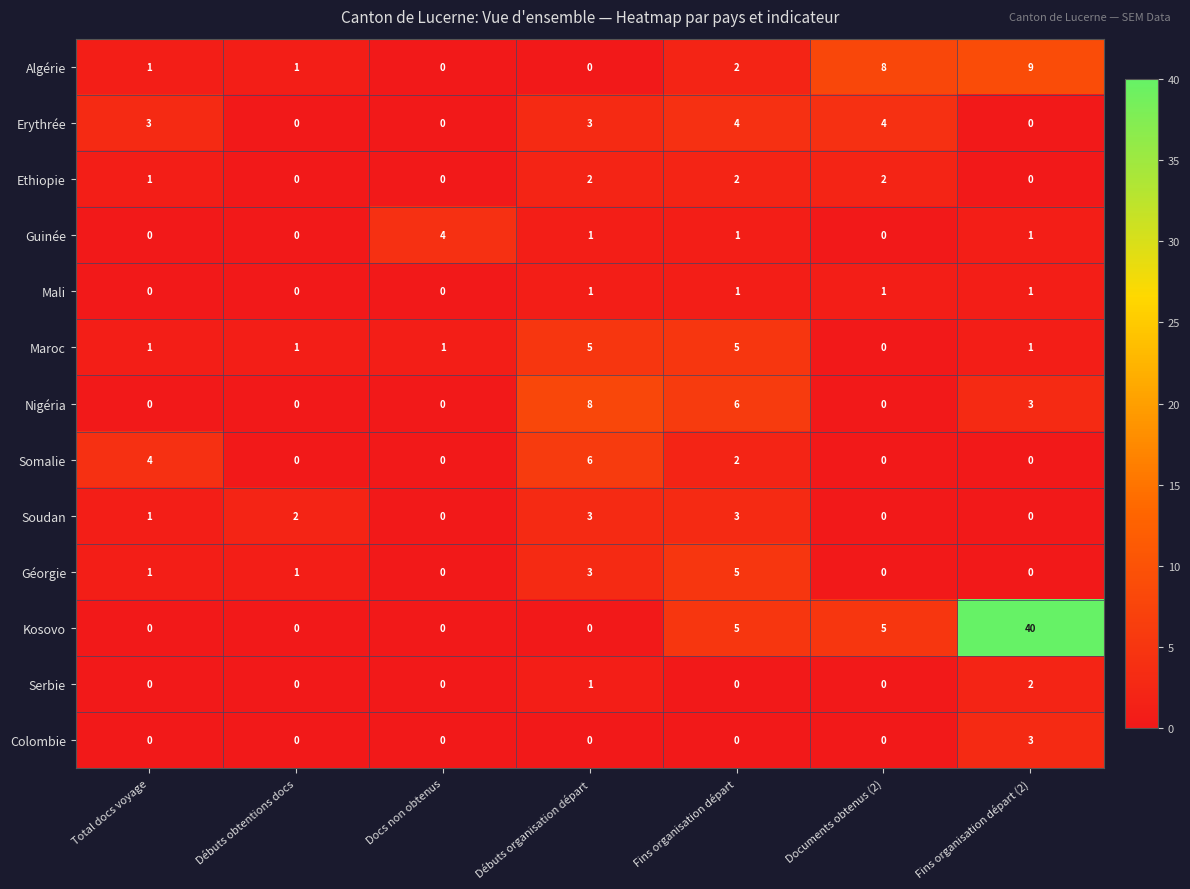

The value of Kosovo at Débuts obtentions docs is 15. True or false?

False